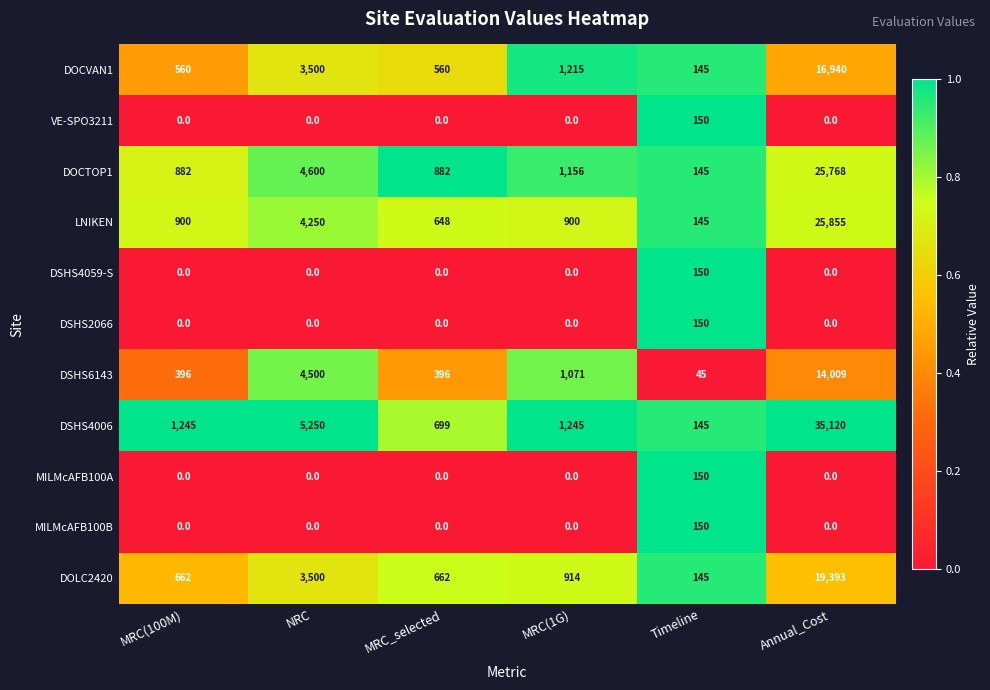

At which label does DSHS6143 first exceed 1071?

NRC